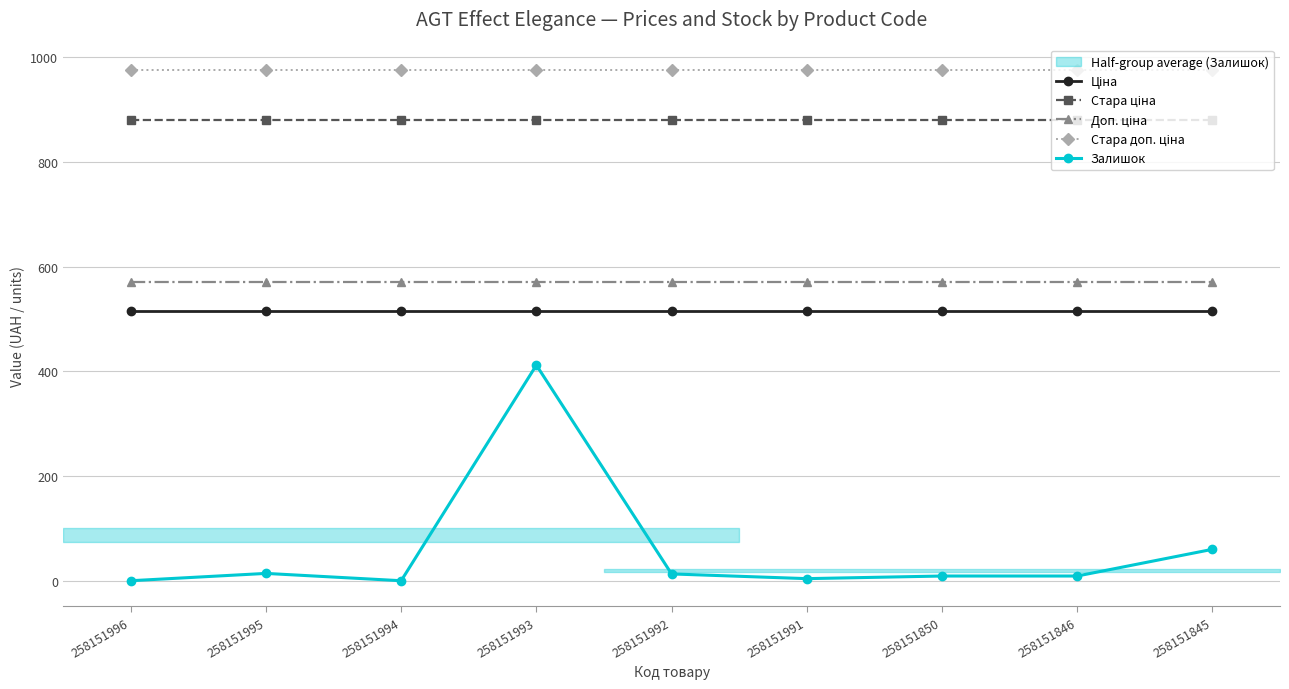

Rank the series by their maximum value, from lowest to highest.

Залишок, Ціна, Доп. ціна, Стара ціна, Стара доп. ціна